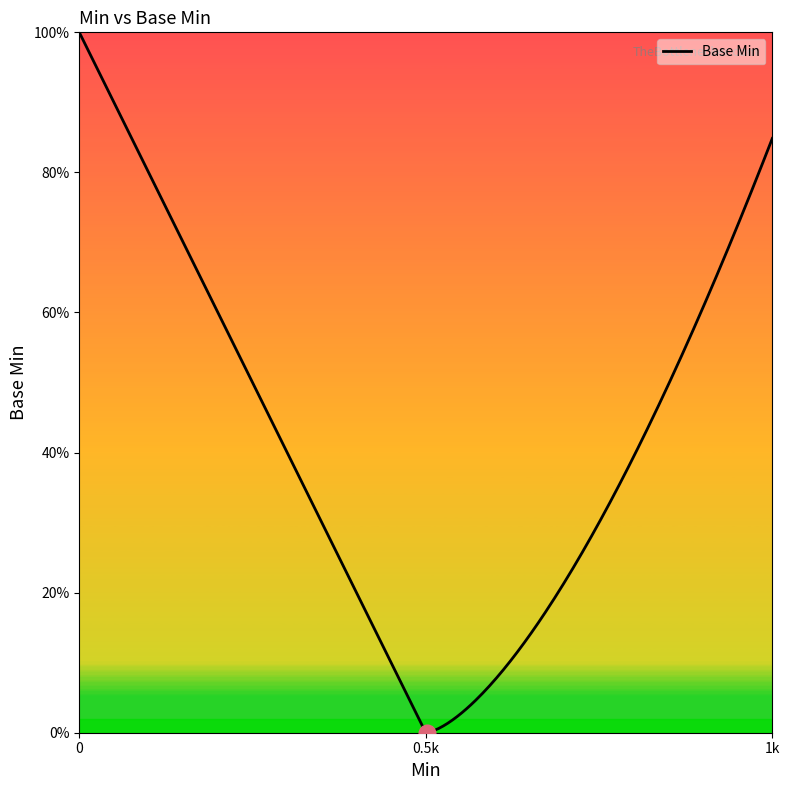

What is the greatest value displayed?

1